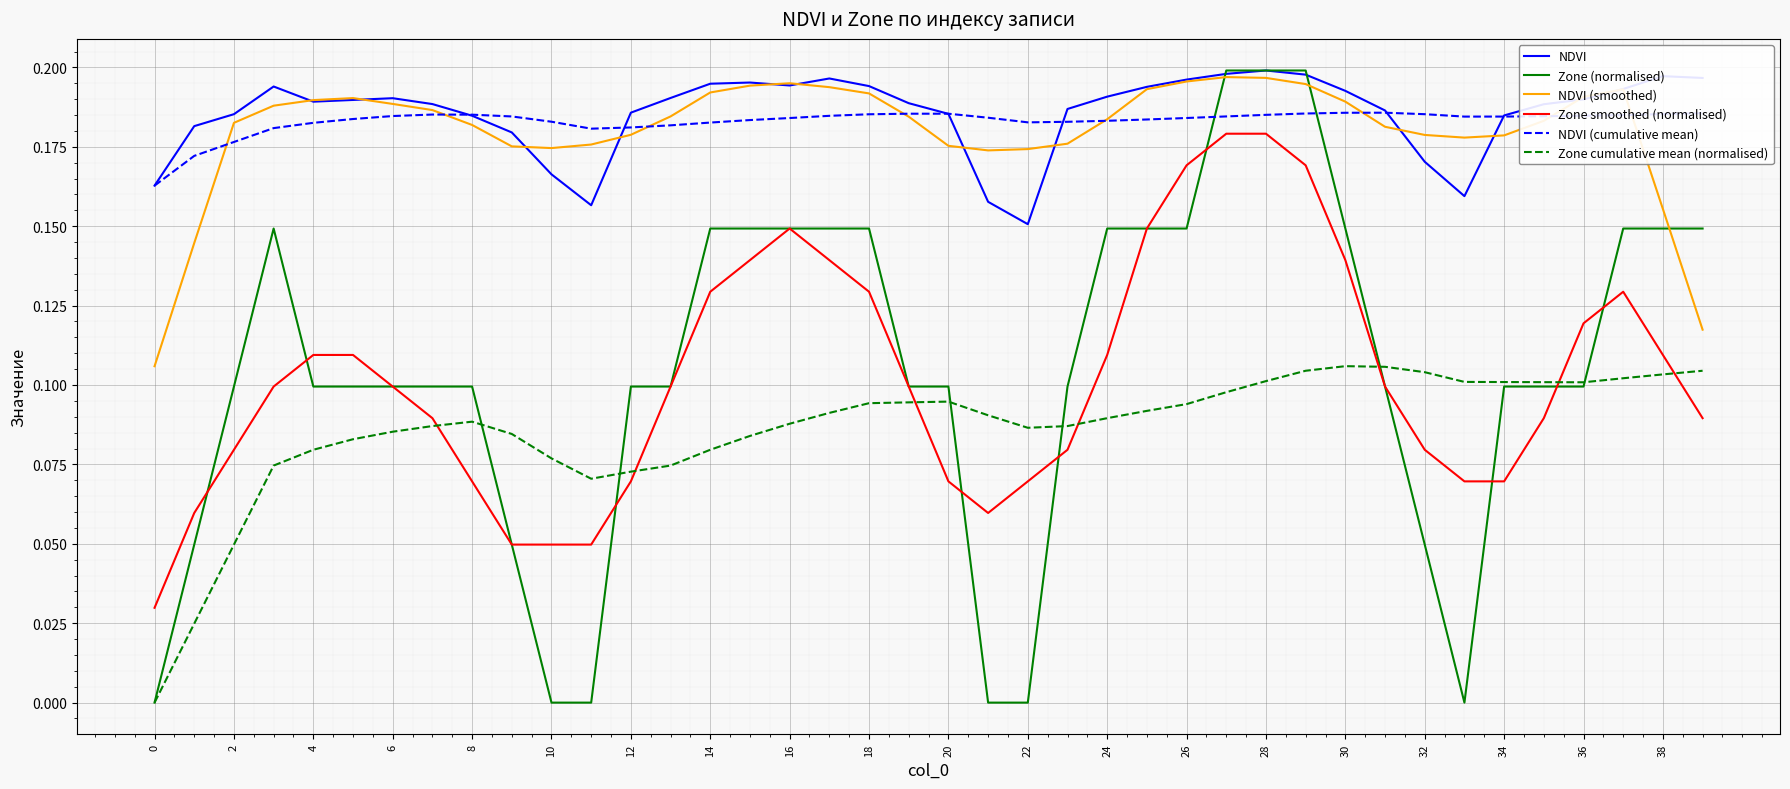

Which series has the widest spread of values?

Zone (normalised)